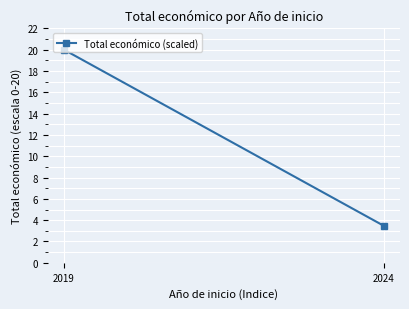

Between 2024 and 2019, which is larger?

2019